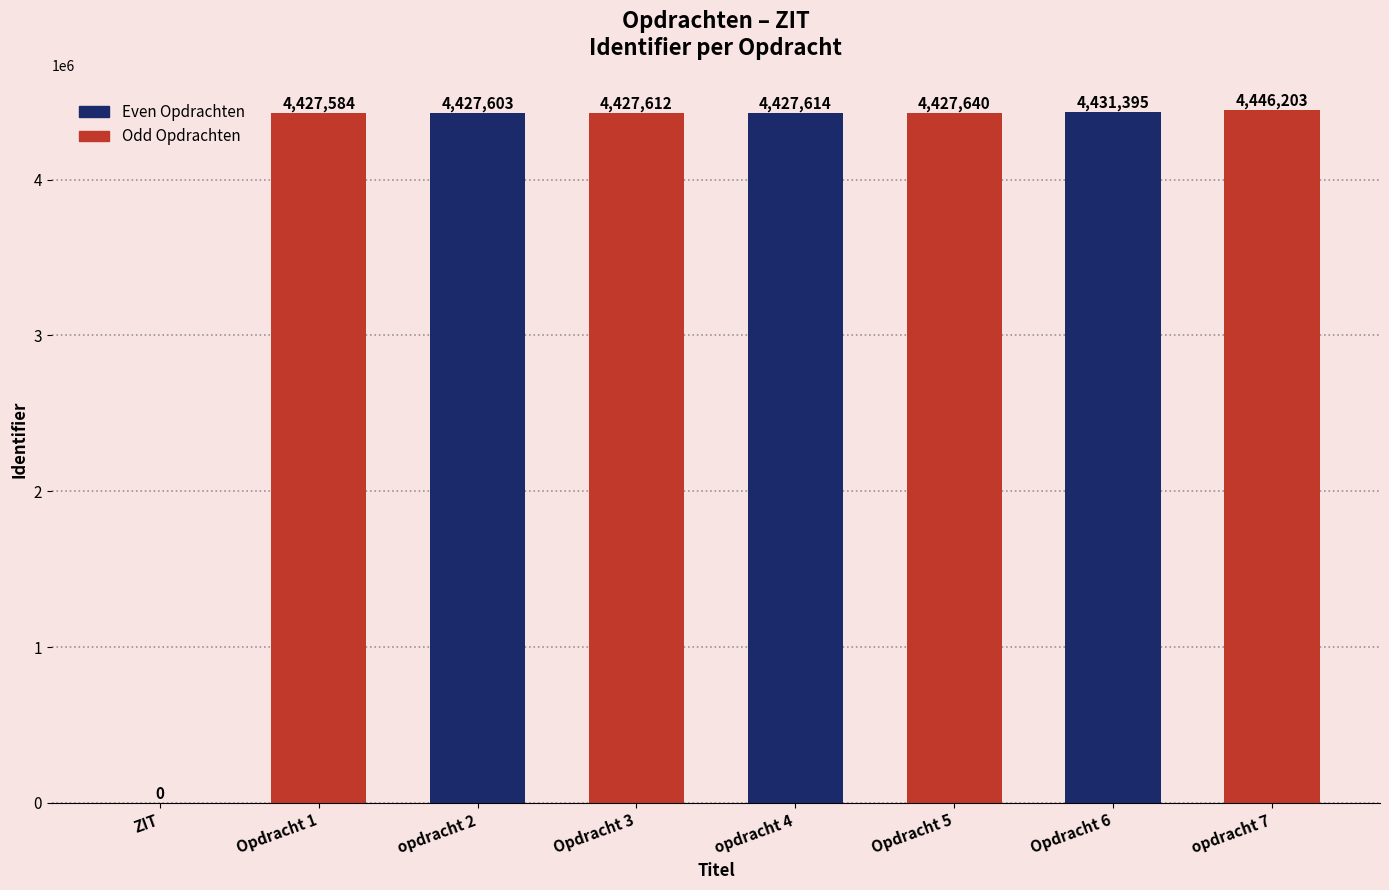

What is the greatest value displayed?

4446203